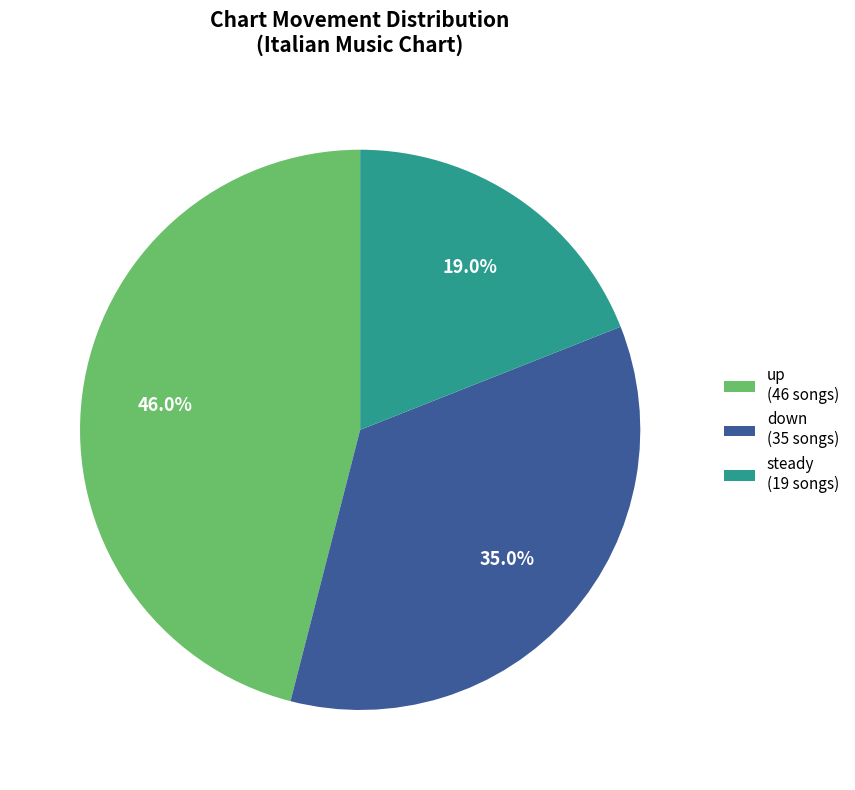

Between up (46 songs) and steady (19 songs), which is larger?

up (46 songs)